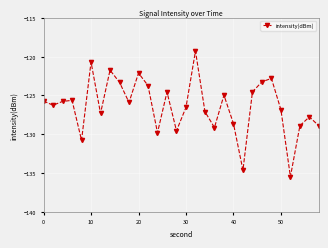

True or false: there are more than 0 points higher than both neighbors.

True